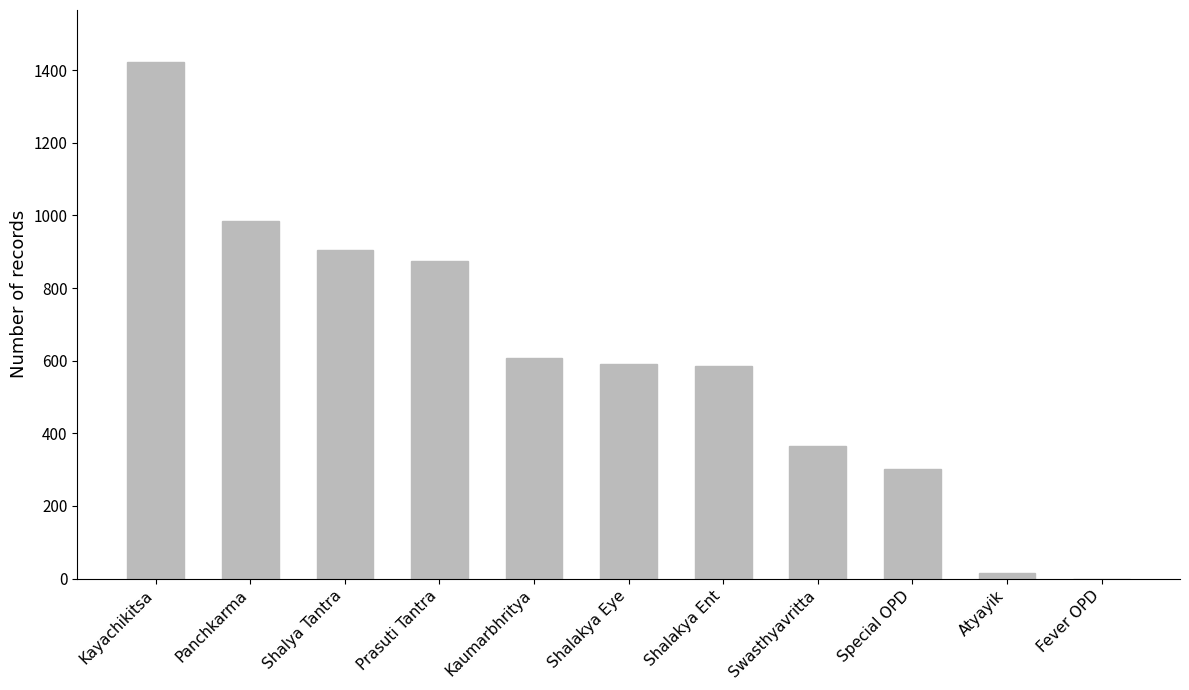

The value at Swasthyavritta is 147. True or false?

False